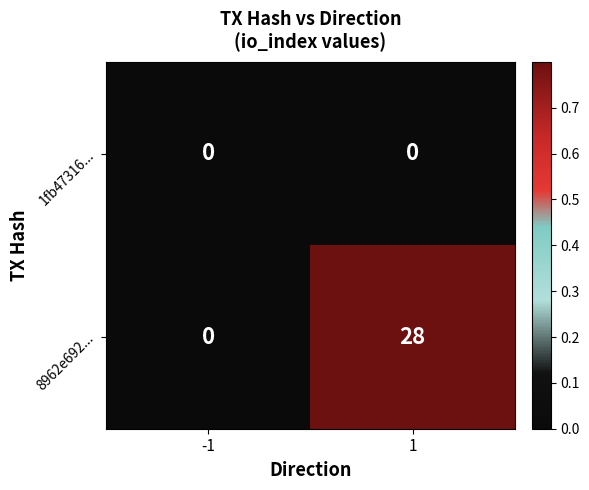

Count the number of categories in the chart.

2